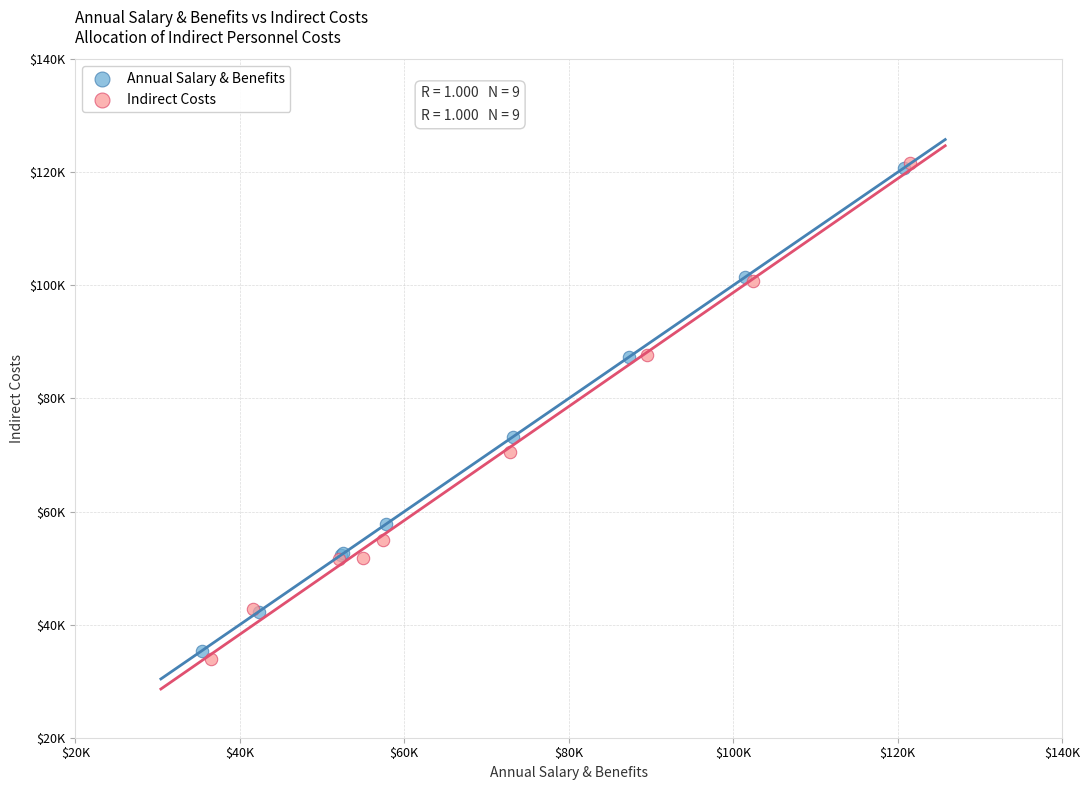

Which series contains the lowest Y value?

Indirect Costs